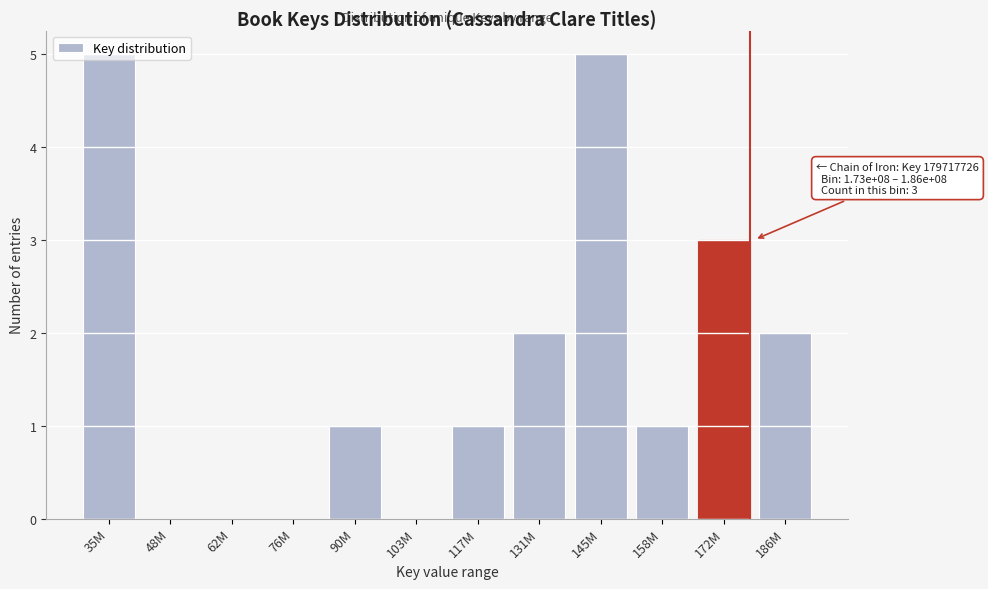

What is the sum of all values?

20